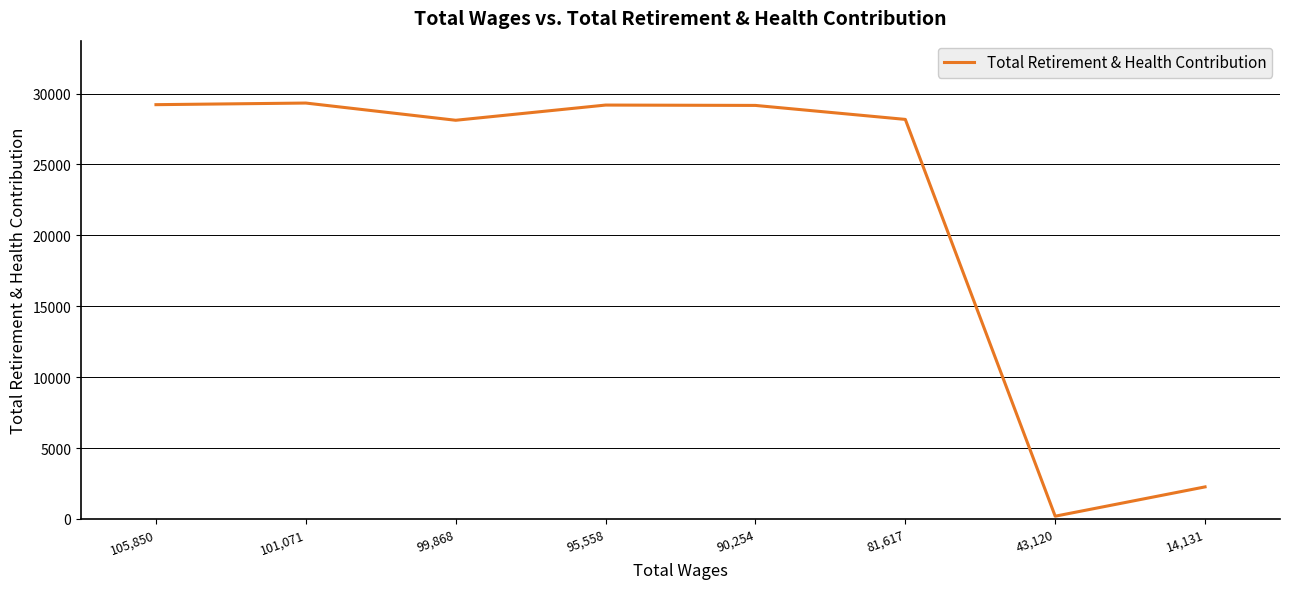

Count the number of categories in the chart.

8